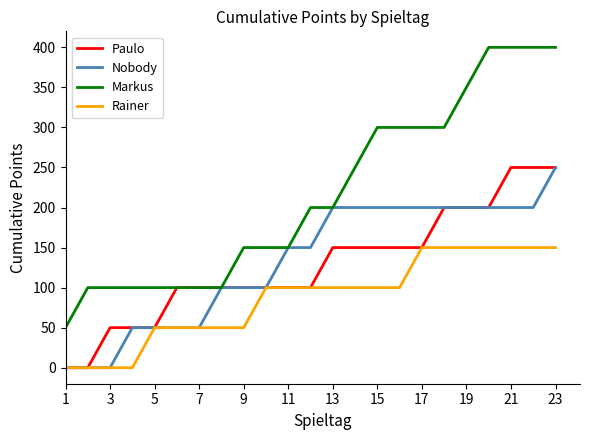

Which series has the largest total across all categories?

Markus